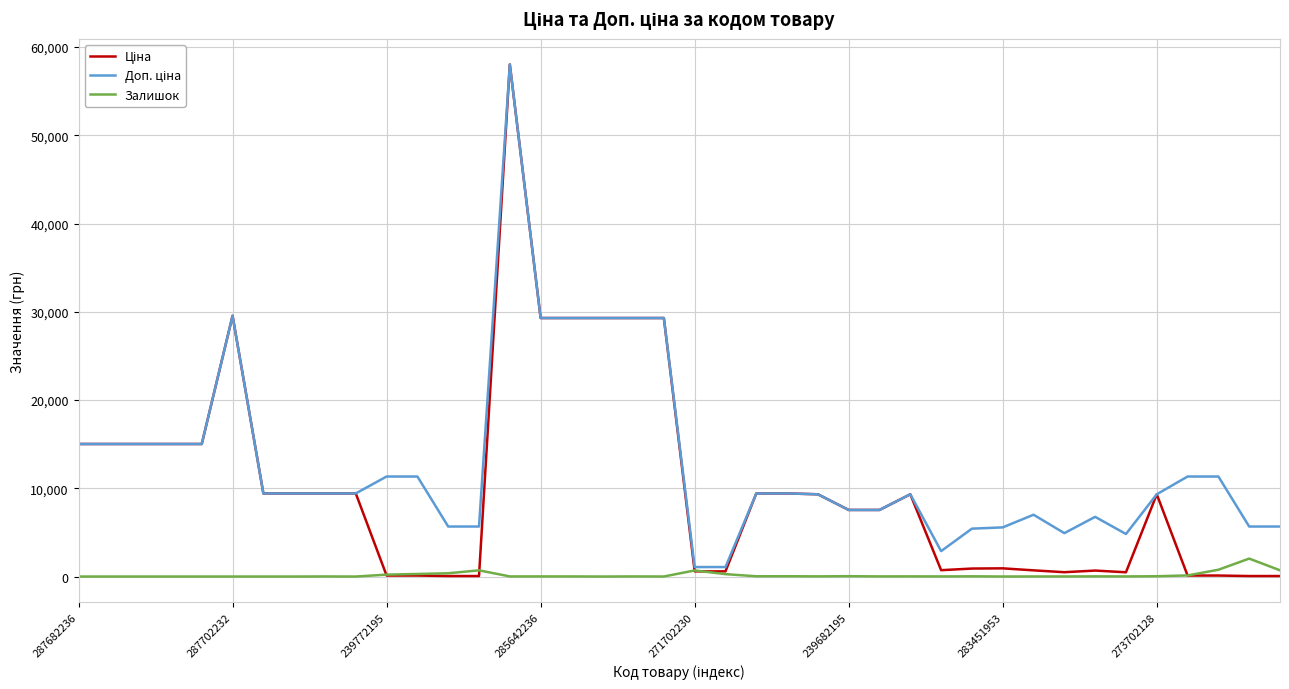

What is the maximum value for Залишок?

2033.0